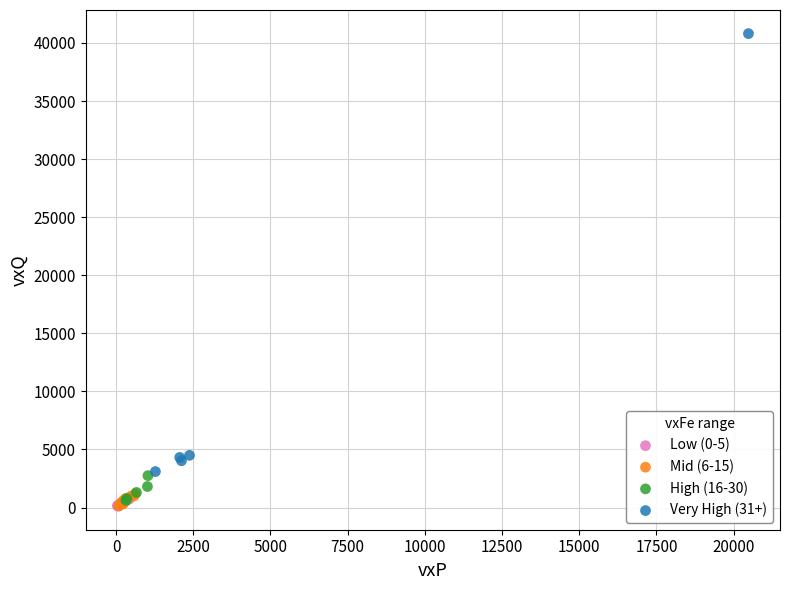

Which series reaches the maximum Y coordinate?

Very High (31+)